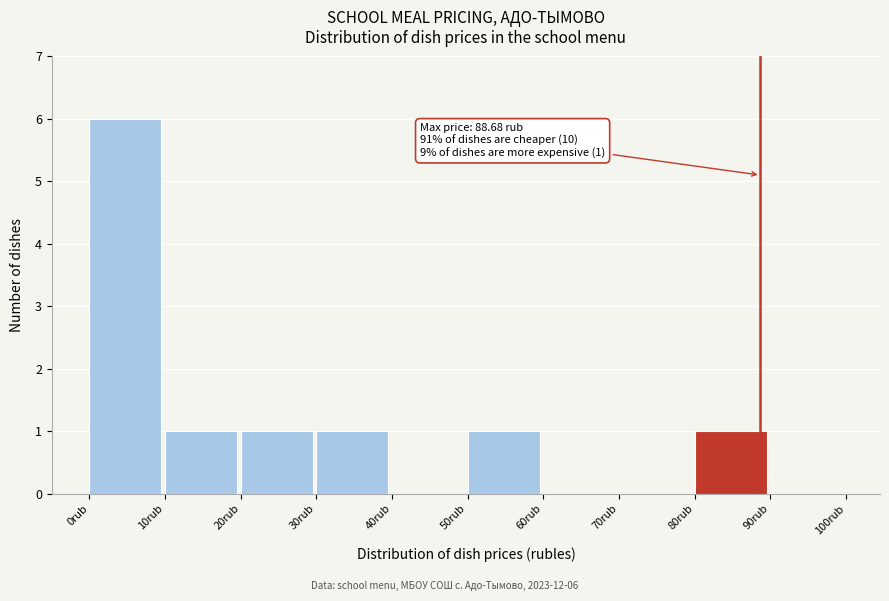

Over which range of the x-axis is the bar tallest?

0 to 10